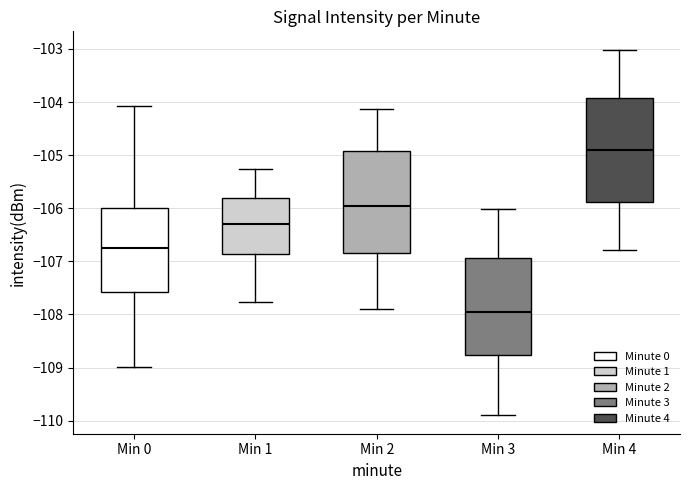

Reading left to right, transcribe this box plot: for each box, give where its median line is, the range the box spans, and where its two whiskers end, as read against the y-axis. The values are not printed on the chart, so give them approximately, as read against the axis.

Min 0: median -106.7, box -107.6 to -106.0, whiskers -109.0 to -104.1
Min 1: median -106.3, box -106.9 to -105.8, whiskers -107.8 to -105.3
Min 2: median -106.0, box -106.8 to -104.9, whiskers -107.9 to -104.1
Min 3: median -108.0, box -108.8 to -106.9, whiskers -109.9 to -106.0
Min 4: median -104.9, box -105.9 to -103.9, whiskers -106.8 to -103.0